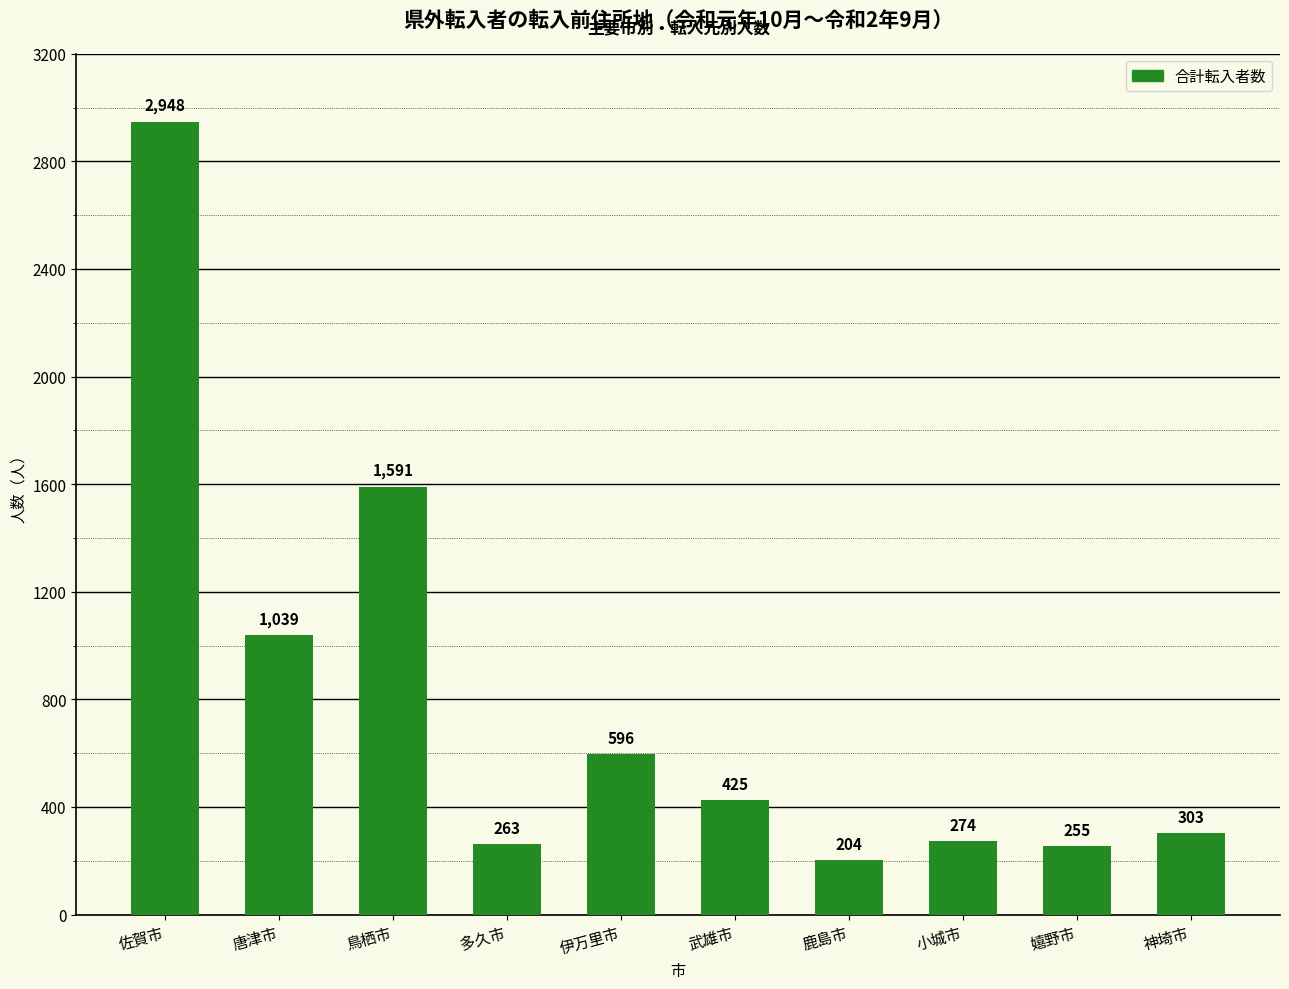

Which has a higher value, 小城市 or 鳥栖市?

鳥栖市